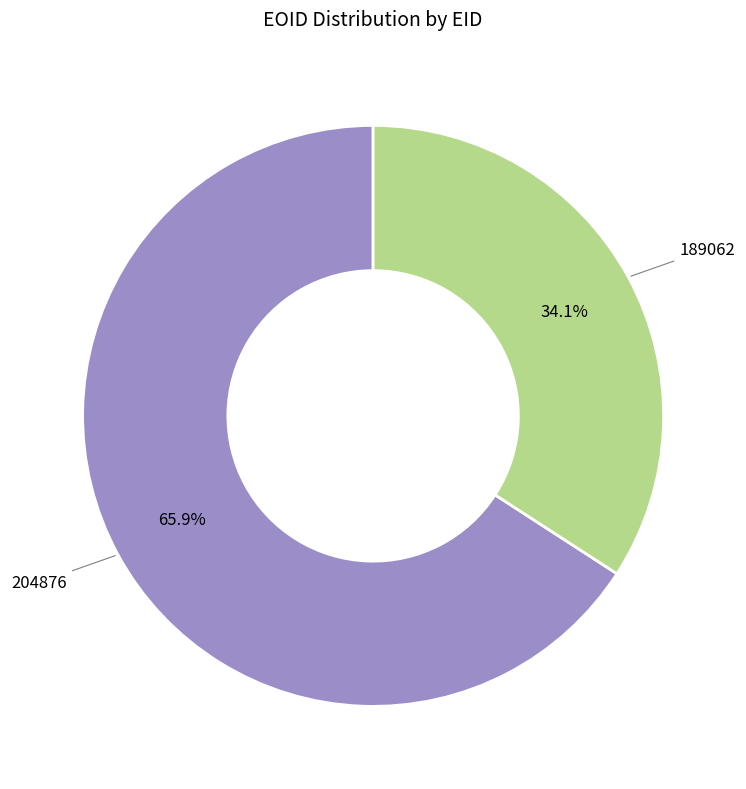

True or false: 204876 accounts for 52% of the total.

False